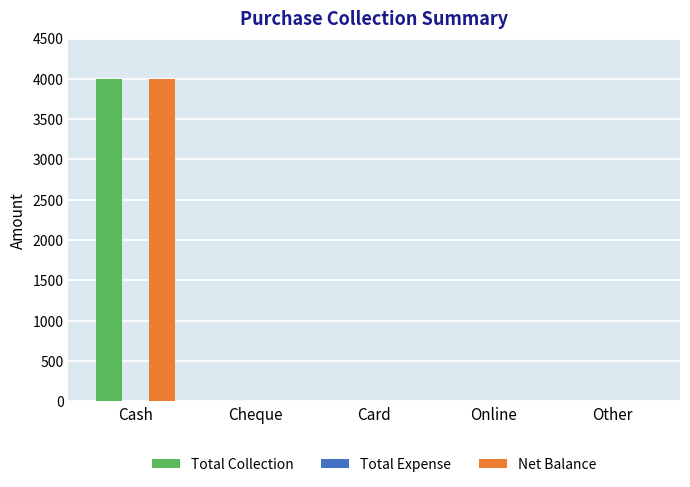

At which category is the sum across all series the highest?

Cash